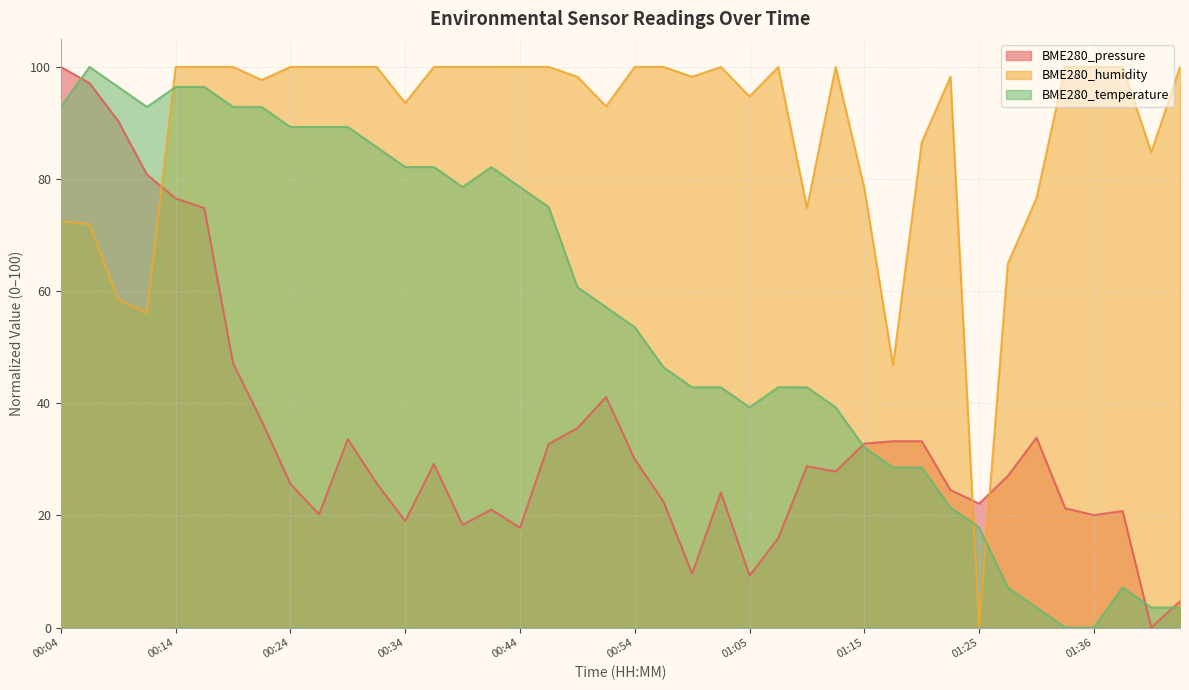

At which label is BME280_temperature closest to 50?

00:54